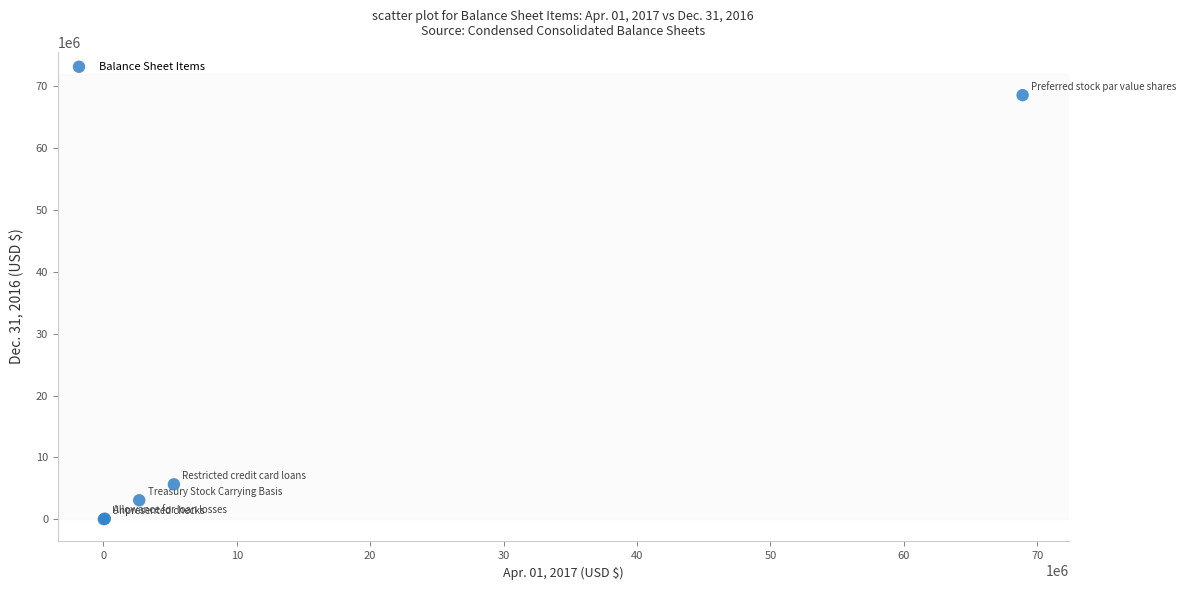

What Y value in the scatter plot is closest to 34271694?

5661101